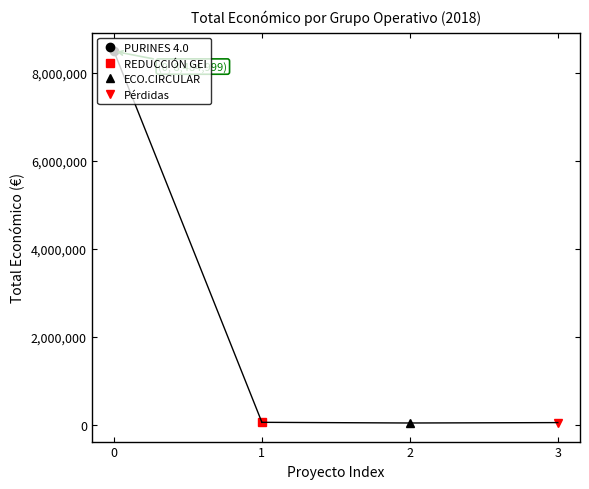

Which category has the highest value across all series?

2018 (PURINES 4.0)